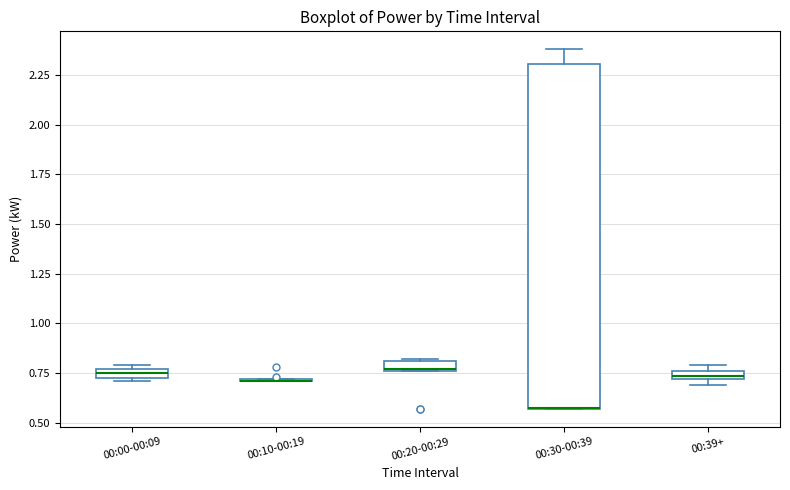

Where does the upper whisker of the box for 00:30-00:39 end on the y-axis? The values are not printed on the chart, so give them approximately, as read against the axis.

2.40